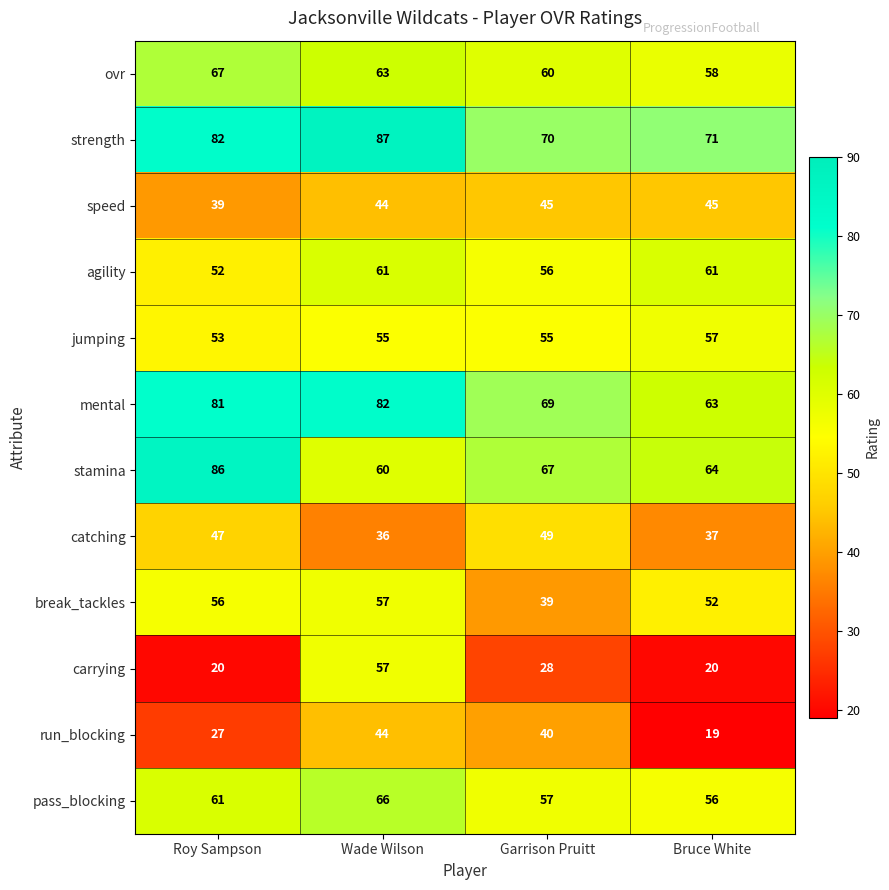

Between Wade Wilson and Bruce White, which series saw the biggest shift?

carrying